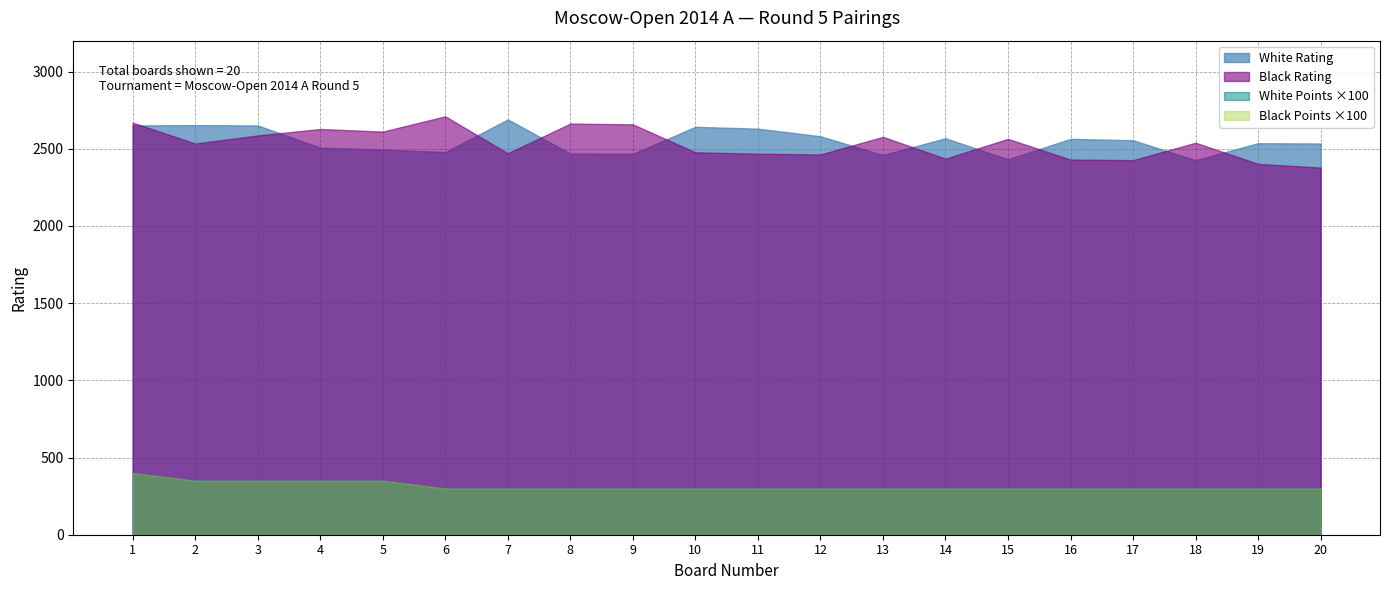

What is the difference between the Black Points values at 2 and 18?

0.5